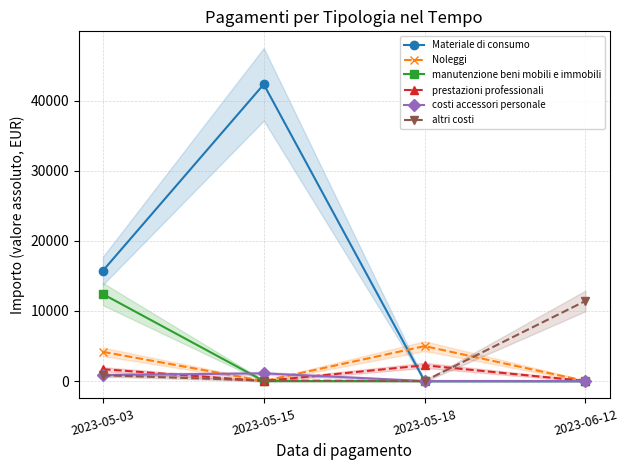

True or false: Materiale di consumo and altri costi cross at least once.

False